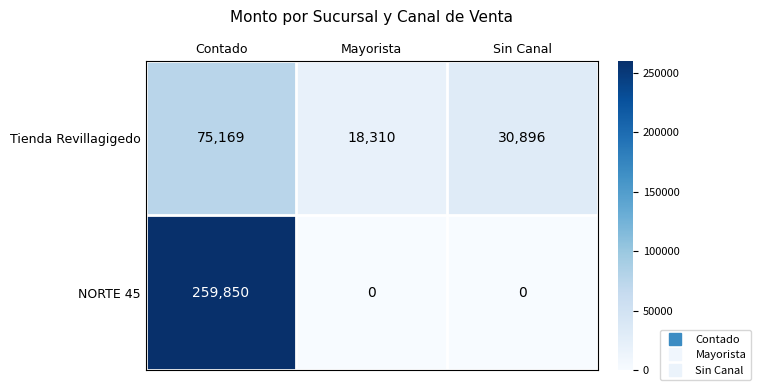

Which series has the largest total across all categories?

NORTE 45